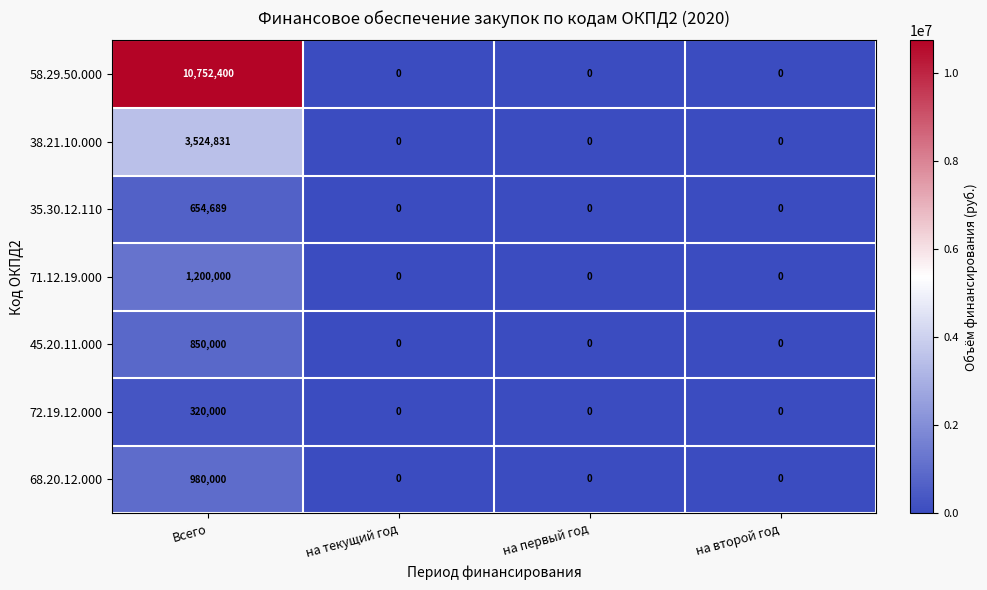

Reading left to right, extract all data points from this chart.

58.29.50.000: 10752400	0	0	0
38.21.10.000: 3524831	0	0	0
35.30.12.110: 654689	0	0	0
71.12.19.000: 1200000	0	0	0
45.20.11.000: 850000	0	0	0
72.19.12.000: 320000	0	0	0
68.20.12.000: 980000	0	0	0